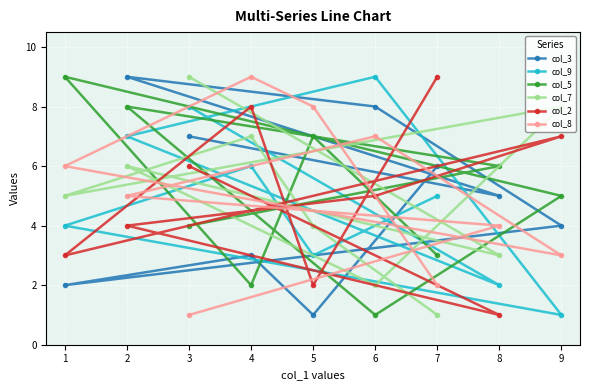

True or false: col_3 has more than 0 interior local peaks.

True